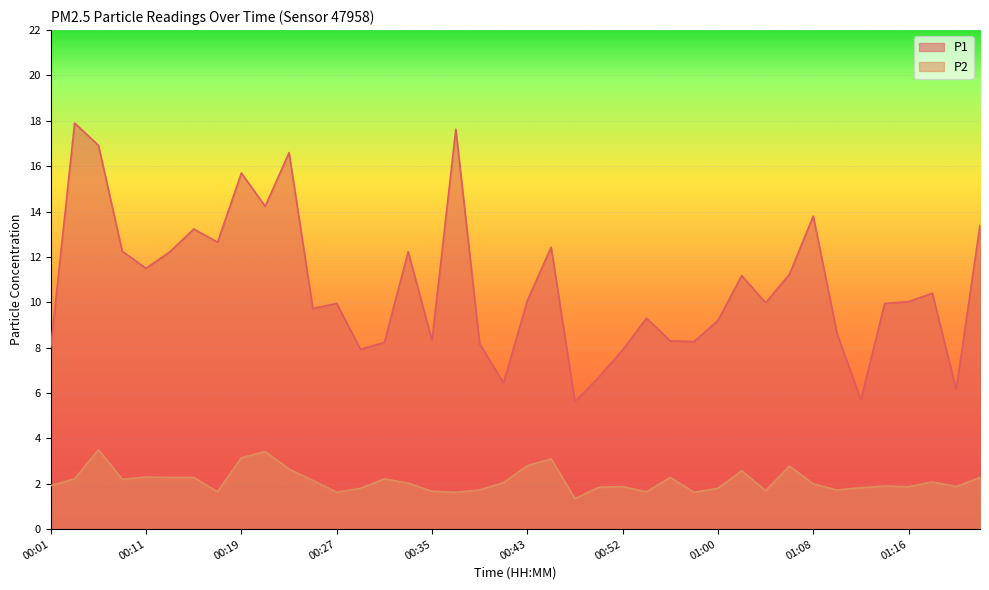

What is the average value of the P2 series?

2.1